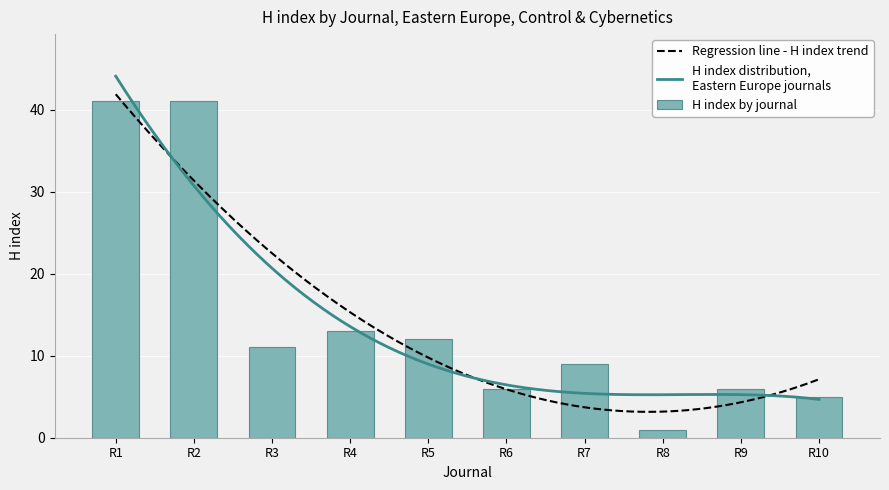

Where is H index by journal nearest to the value 21?

R4